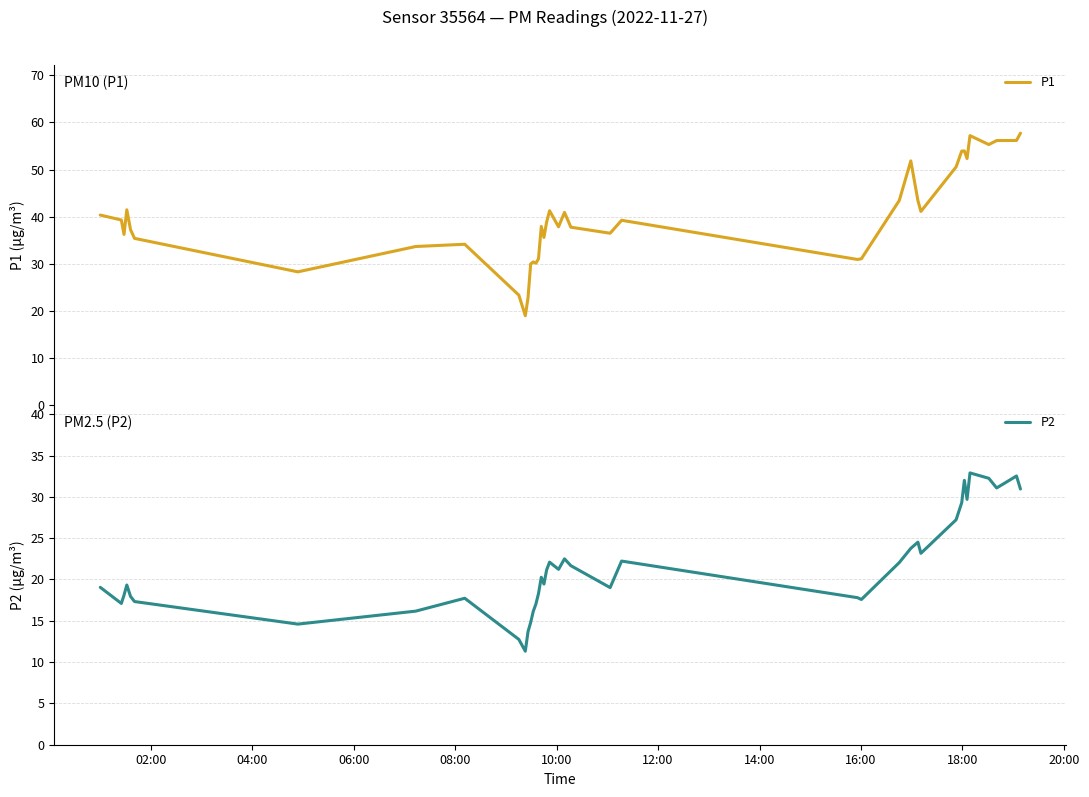

Reading right to left, what are all the values shown in this chart?

P1: 57.7	56.2	56.1	55.3	57.2	52.3	54.0	53.9	50.5	41.1	43.4	51.8	43.4	31.1	30.9	39.2	36.5	37.8	40.9	37.8	41.2	38.8	35.6	37.9	31.1	30.1	30.4	29.9	22.8	18.9	23.3	34.1	33.6	28.3	35.4	37.2	41.5	36.2	39.3	40.3
P2: 30.9	32.5	31.1	32.2	32.9	29.7	32.0	29.3	27.2	23.2	24.5	23.8	22.1	17.6	17.8	22.2	19.0	21.7	22.5	21.2	22.1	21.1	19.4	20.3	18.3	17.0	16.1	14.8	13.7	11.3	12.8	17.7	16.2	14.6	17.3	17.9	19.3	18.1	17.1	19.1